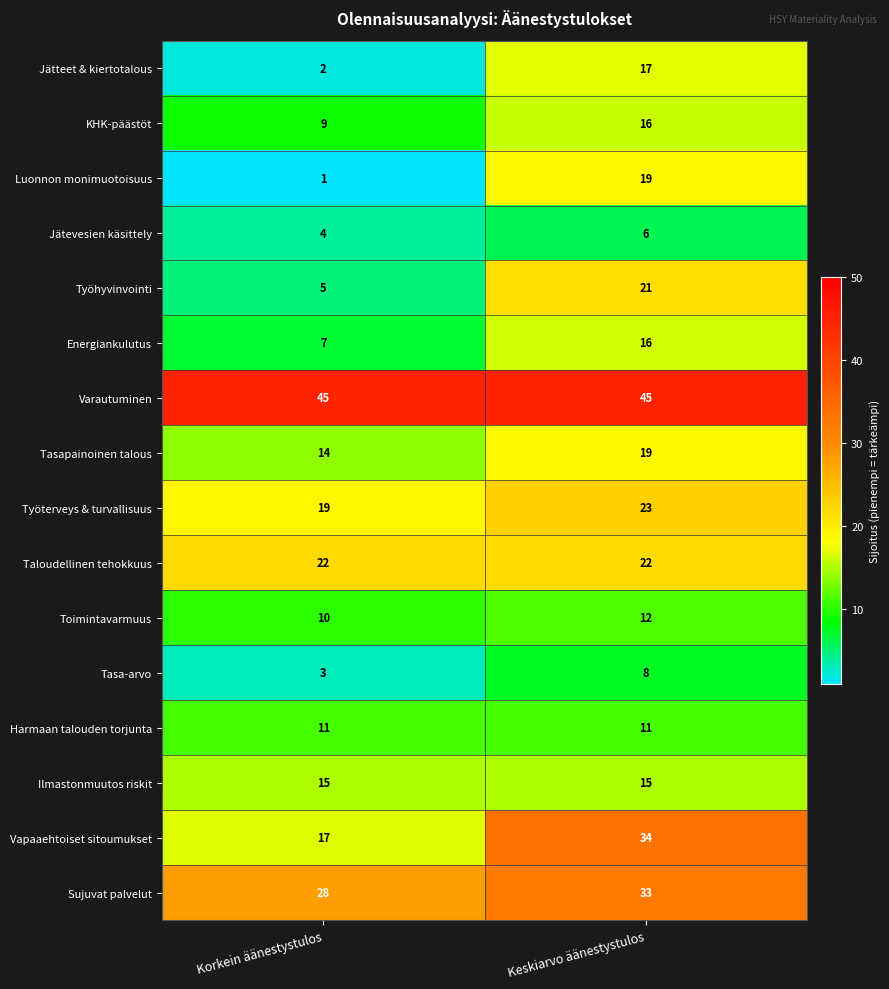

Where is Sujuvat palvelut nearest to the value 30?

Korkein äänestystulos